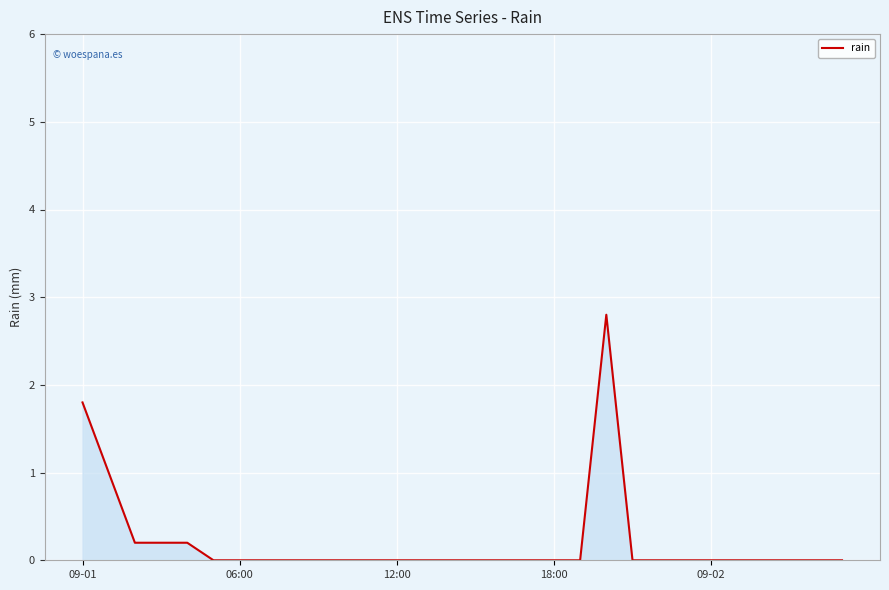

What is the greatest value displayed?

2.8